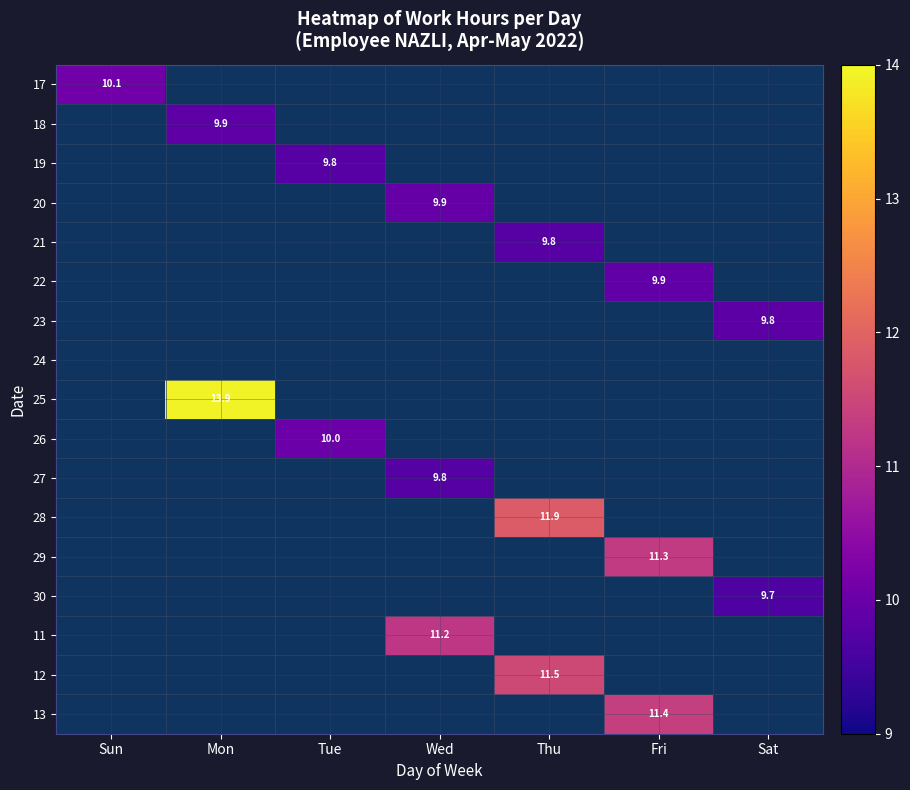

True or false: 23 has a value of 9.8 at Sat.

True